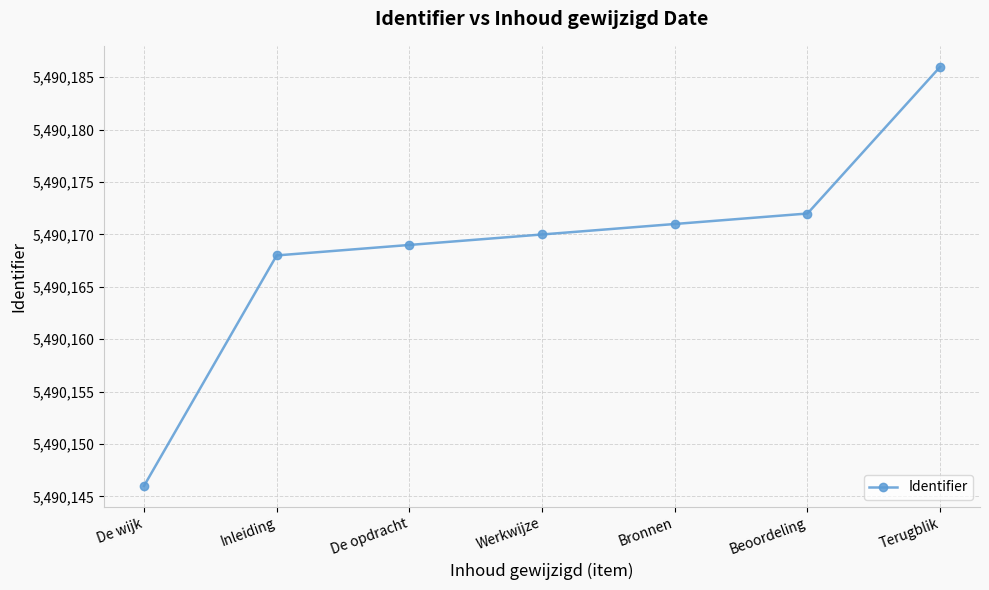

List the labels in order of value, smallest first.

De wijk, Inleiding, De opdracht, Werkwijze, Bronnen, Beoordeling, Terugblik